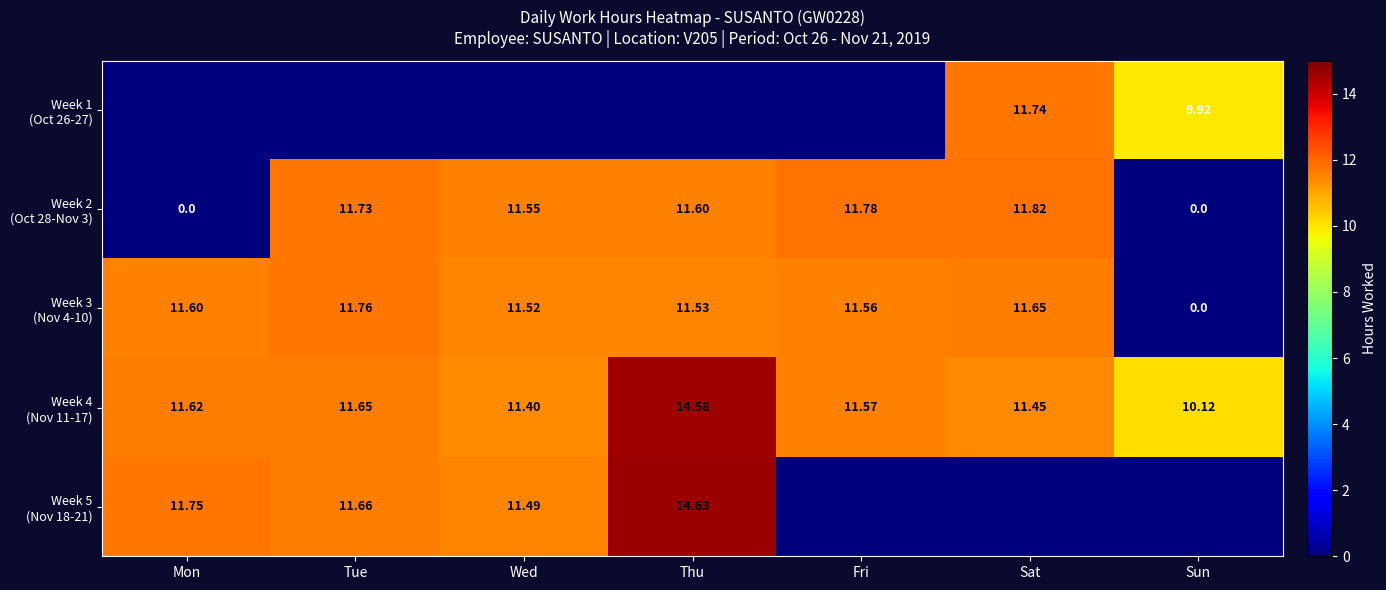

At which label is Week 5 (Nov 18-21) closest to 7?

Wed